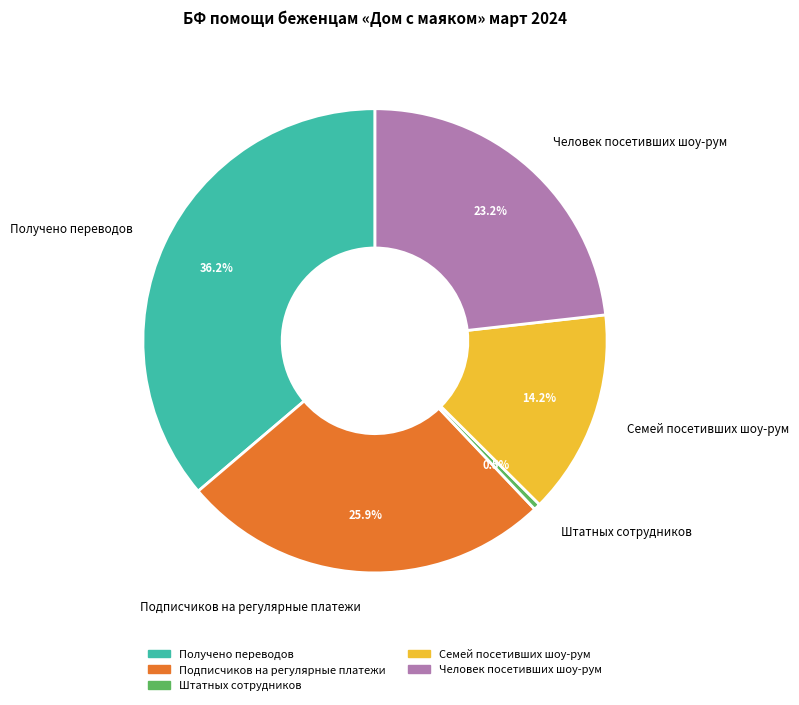

To the nearest percent, what is the average slice percentage?

20%